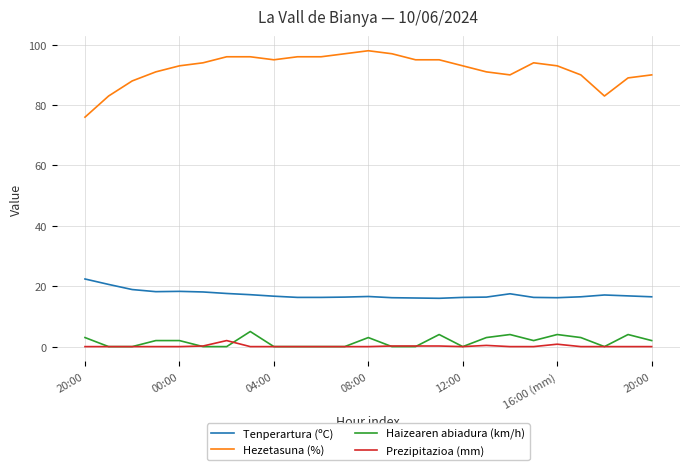

What is the maximum value shown in the chart?

98.0